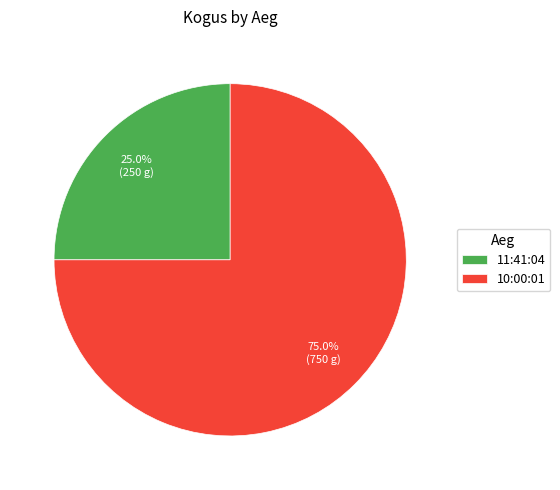

What is the ratio of the value at 10:00:01 to the value at 11:41:04?

3.0